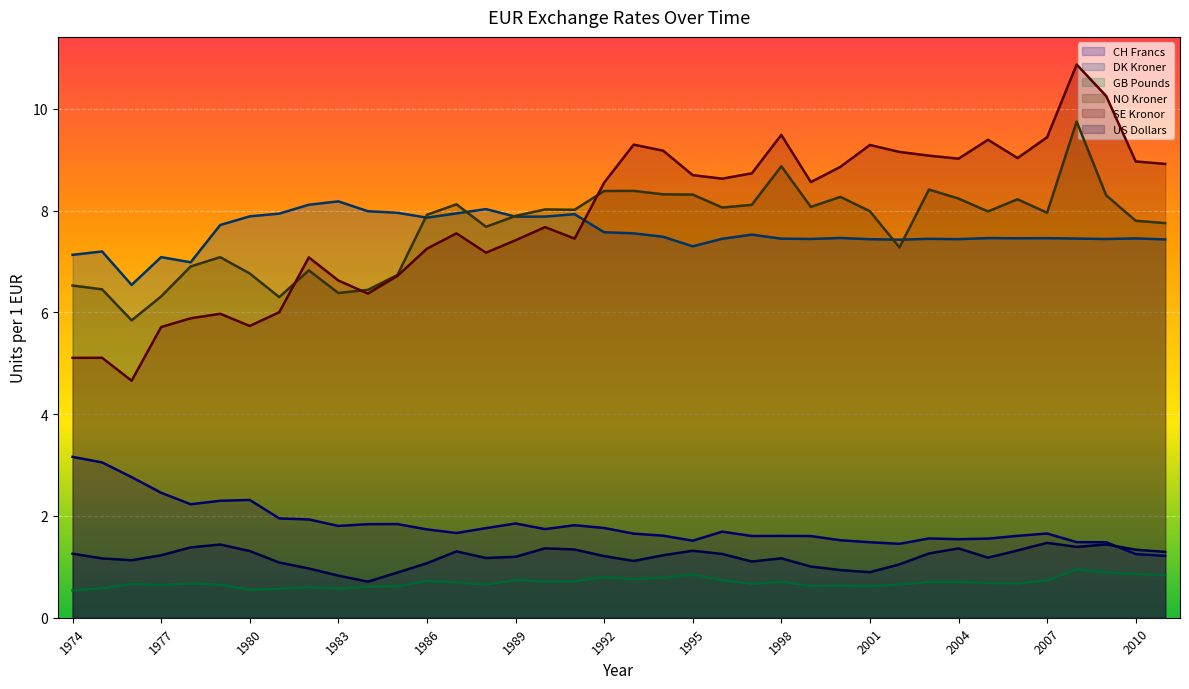

What is the spread (max minus min) of values at 2007?

8.7